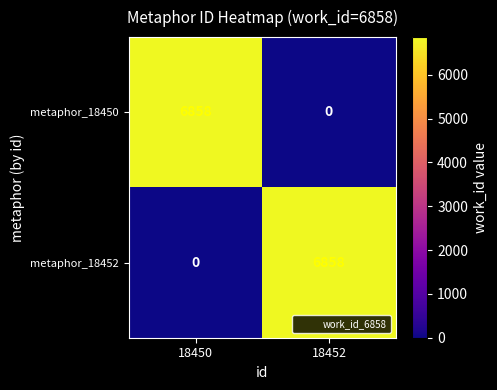

Is it true that metaphor_18450 equals -3830 at 18452?

False